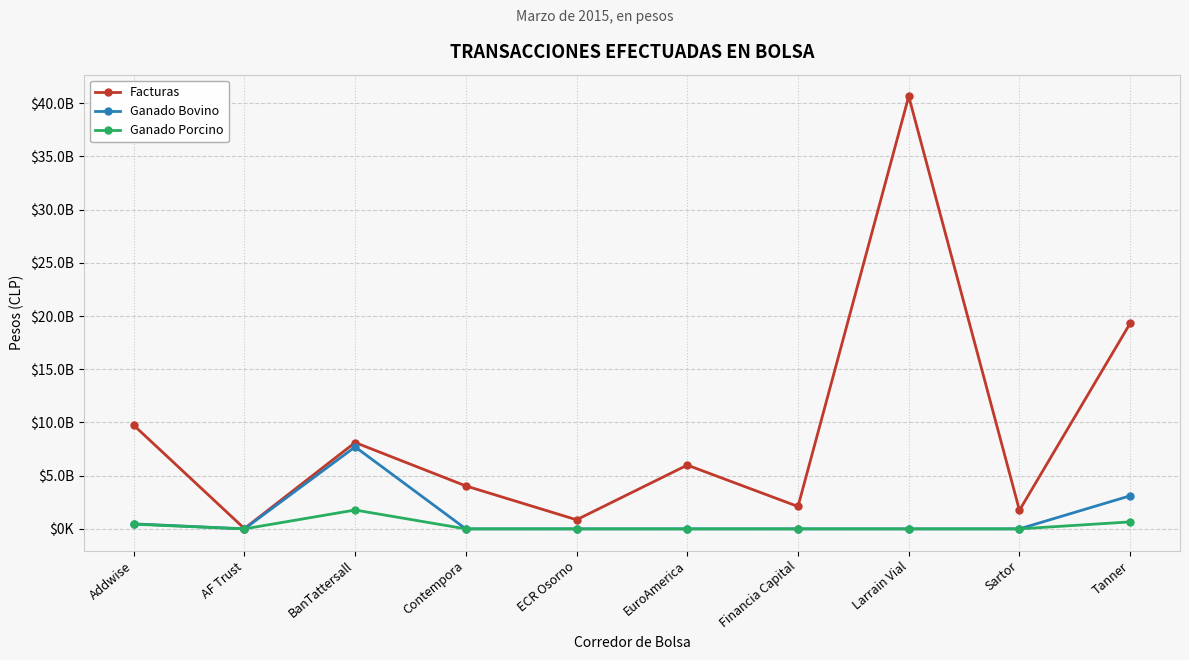

True or false: Ganado Porcino and Ganado Bovino intersect in this chart.

False